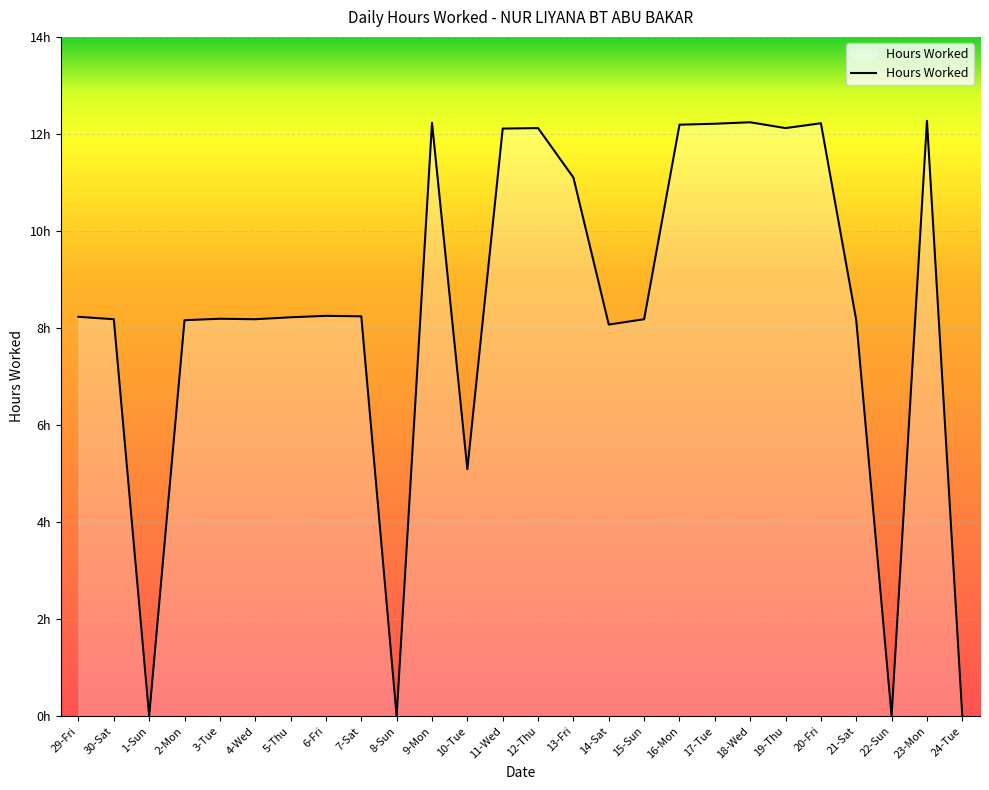

What position from the right is 9-Mon?

16